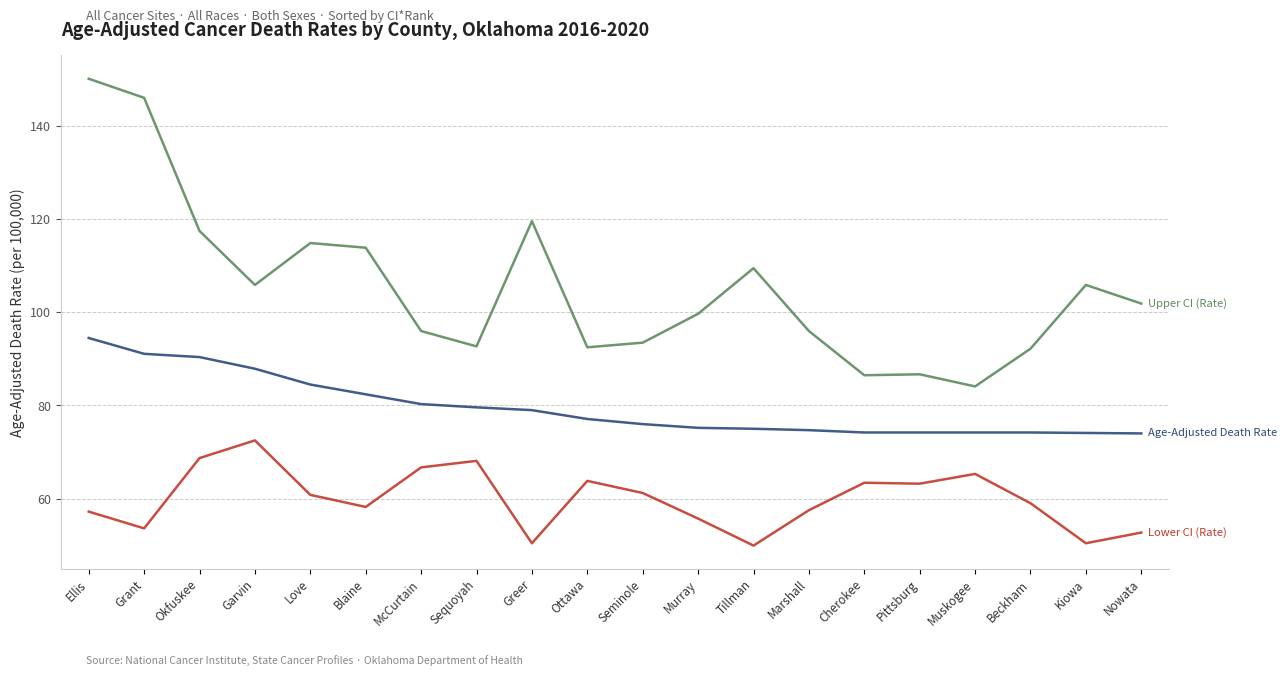

What position from the left is Cherokee?

15